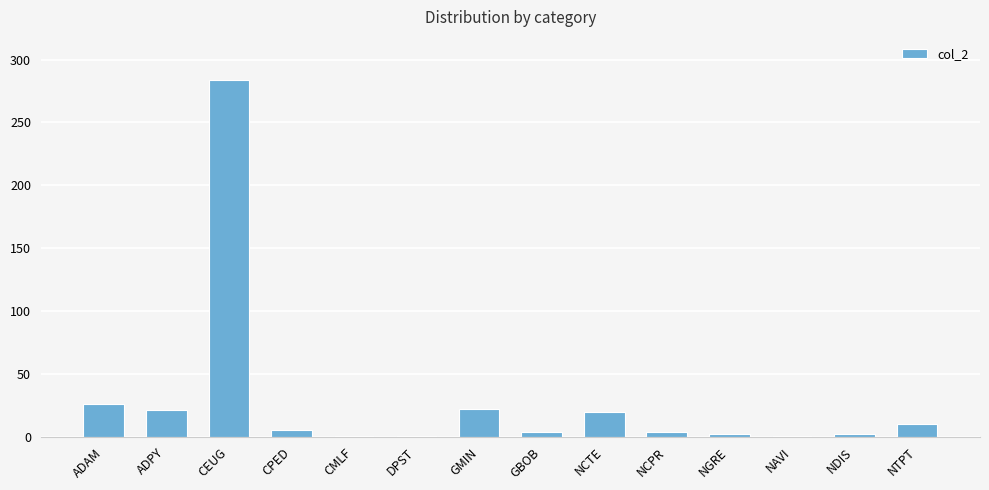

How many bars are there in total?

14